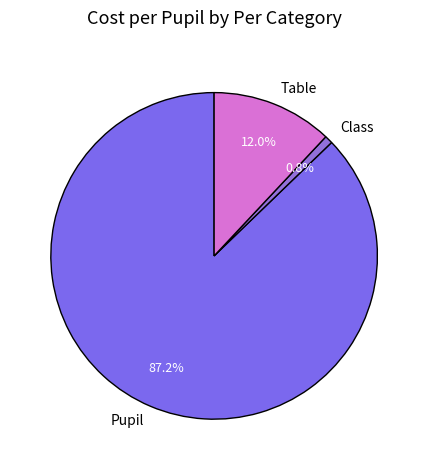

Count the number of slices in the pie.

3